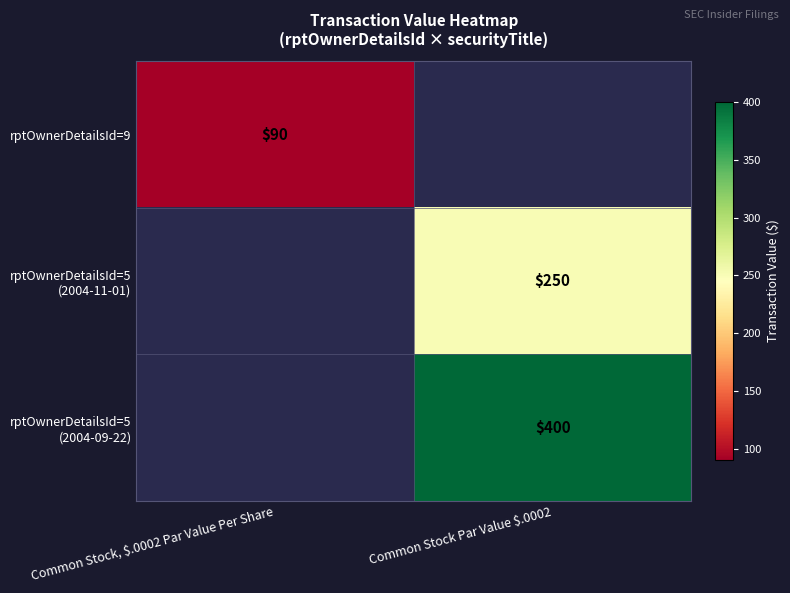

Between Common Stock, $.0002 Par Value Per Share and Common Stock Par Value $.0002, which is larger?

Common Stock Par Value $.0002